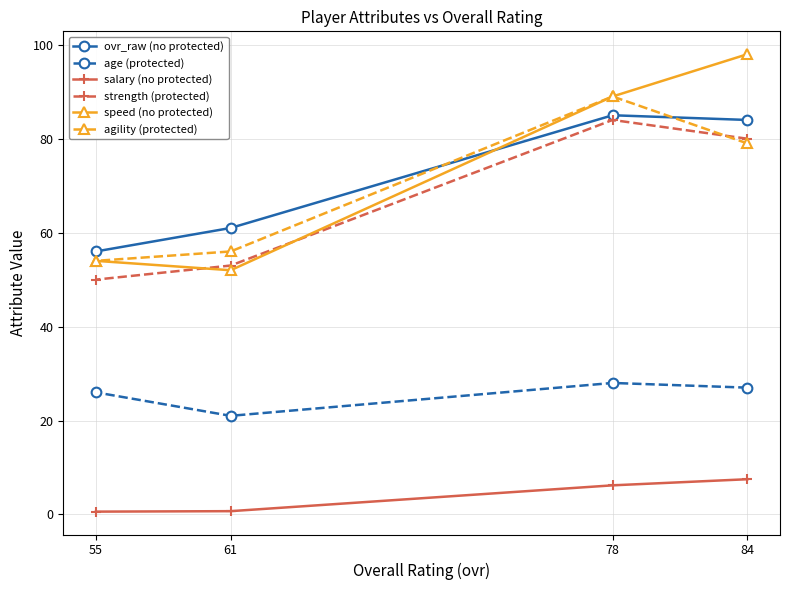

At which label does age (protected) first exceed 27?

78